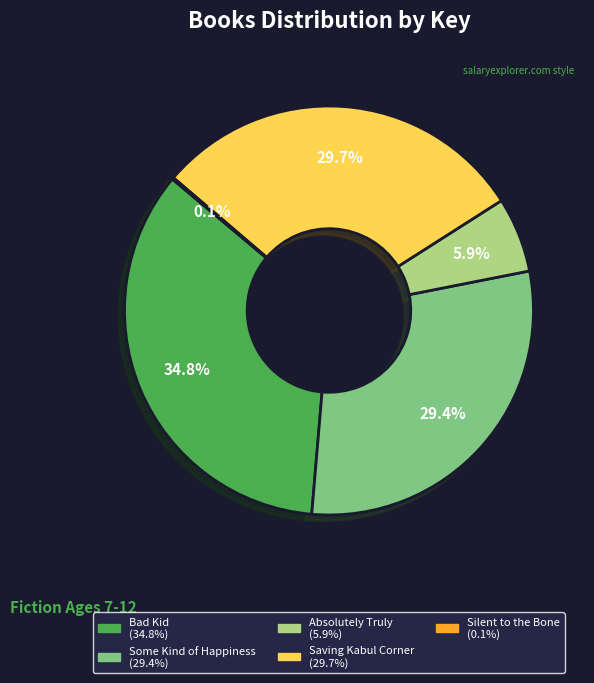

To the nearest percent, what percentage of the pie is Some Kind of Happiness?

29%